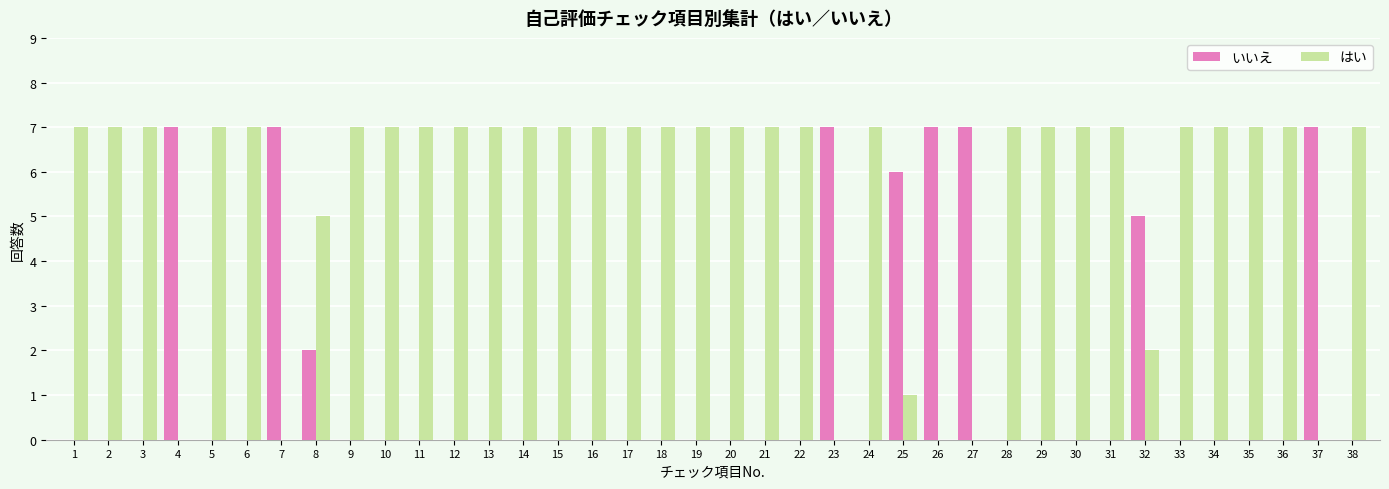

Which series has the largest total across all categories?

はい